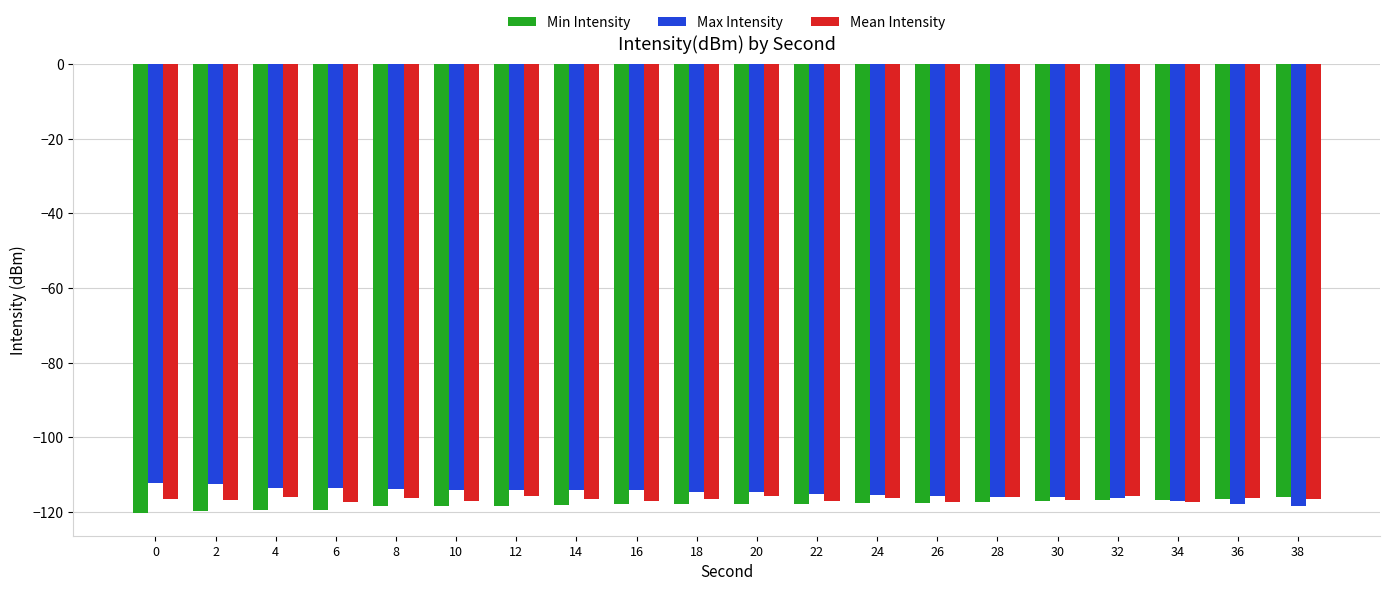

What is the difference between the highest and lowest values at 22?

2.6